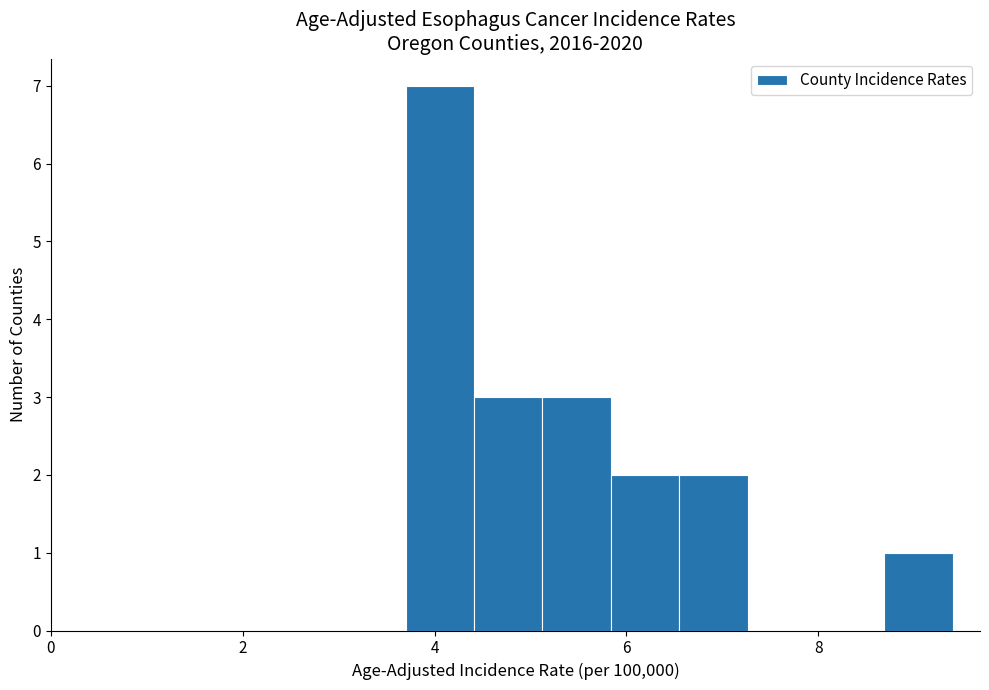

Read against the x-axis, roughly where is the centre of the tallest bar?

4.0